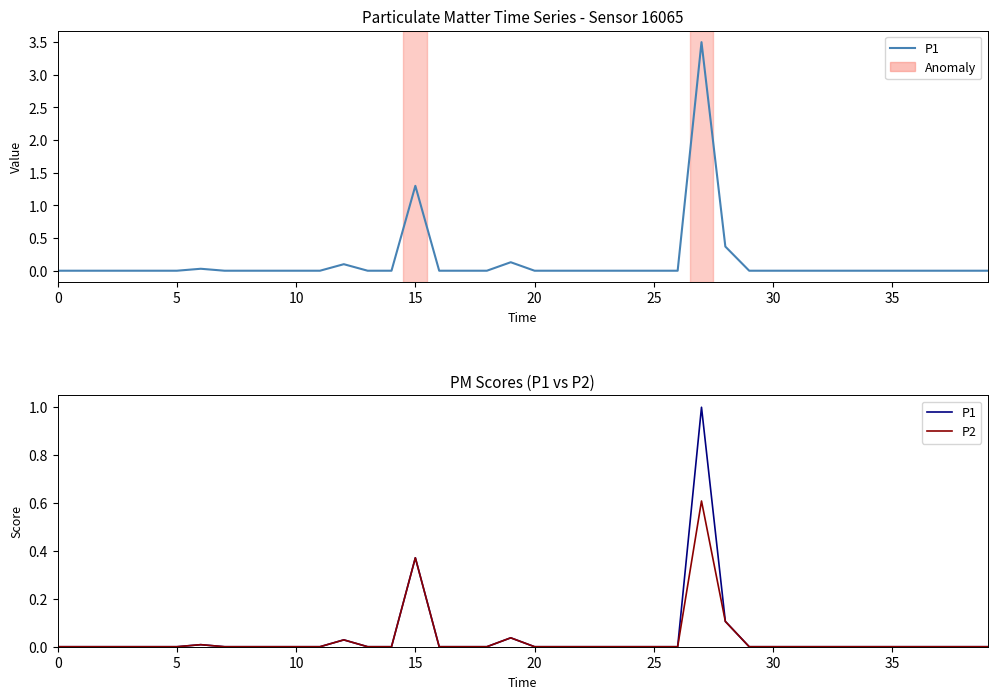

What is the label of the 9th point from the right?

31